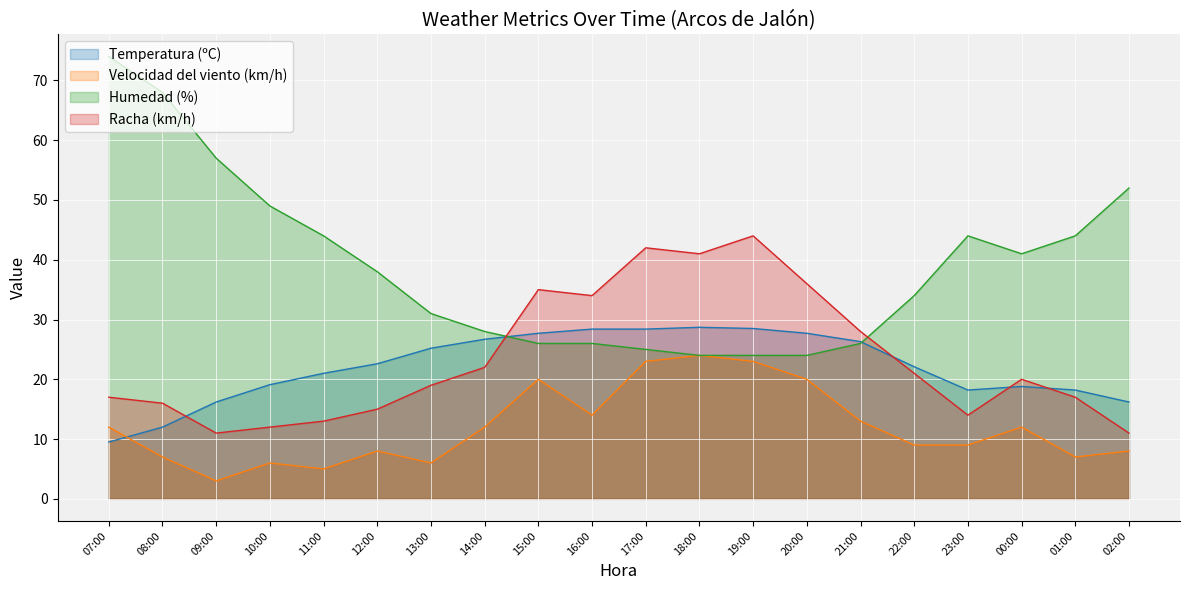

Reading left to right, transcribe all the data shown in this chart.

Temperatura (ºC): 9.5	12.0	16.2	19.1	21.0	22.6	25.2	26.7	27.7	28.4	28.4	28.7	28.5	27.7	26.3	22.1	18.2	18.8	18.2	16.2
Velocidad del viento (km/h): 12.0	7.0	3.0	6.0	5.0	8.0	6.0	12.0	20.0	14.0	23.0	24.0	23.0	20.0	13.0	9.0	9.0	12.0	7.0	8.0
Humedad (%): 74.0	68.0	57.0	49.0	44.0	38.0	31.0	28.0	26.0	26.0	25.0	24.0	24.0	24.0	26.0	34.0	44.0	41.0	44.0	52.0
Racha (km/h): 17.0	16.0	11.0	12.0	13.0	15.0	19.0	22.0	35.0	34.0	42.0	41.0	44.0	36.0	28.0	21.0	14.0	20.0	17.0	11.0